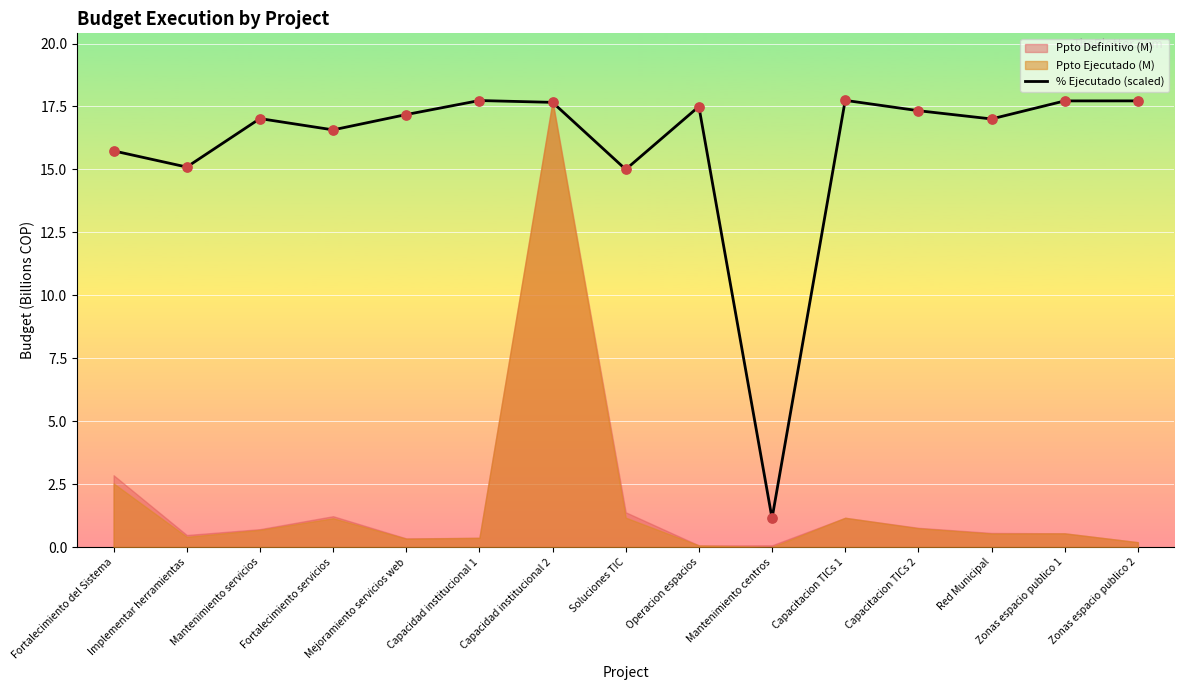

Which has a higher value, Red Municipal or Capacitacion TICs 2?

Capacitacion TICs 2